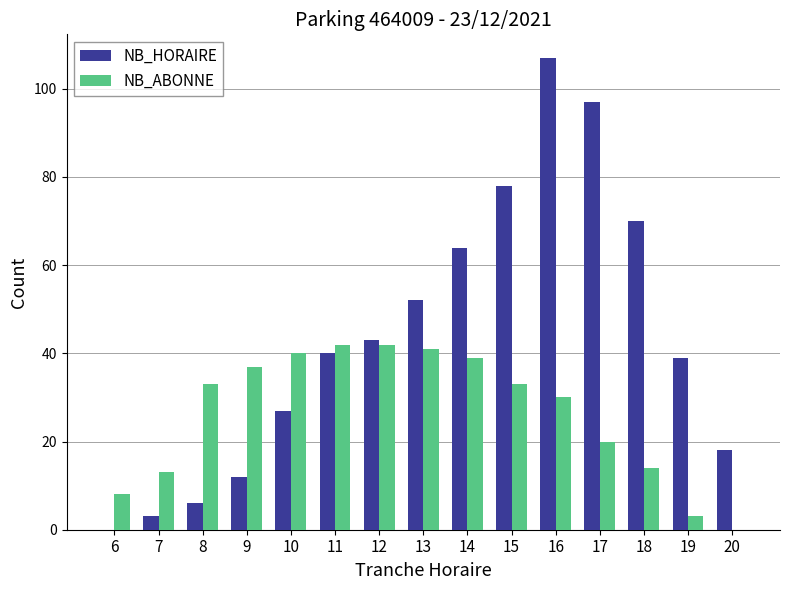

What is the total value across all series at 15?

111